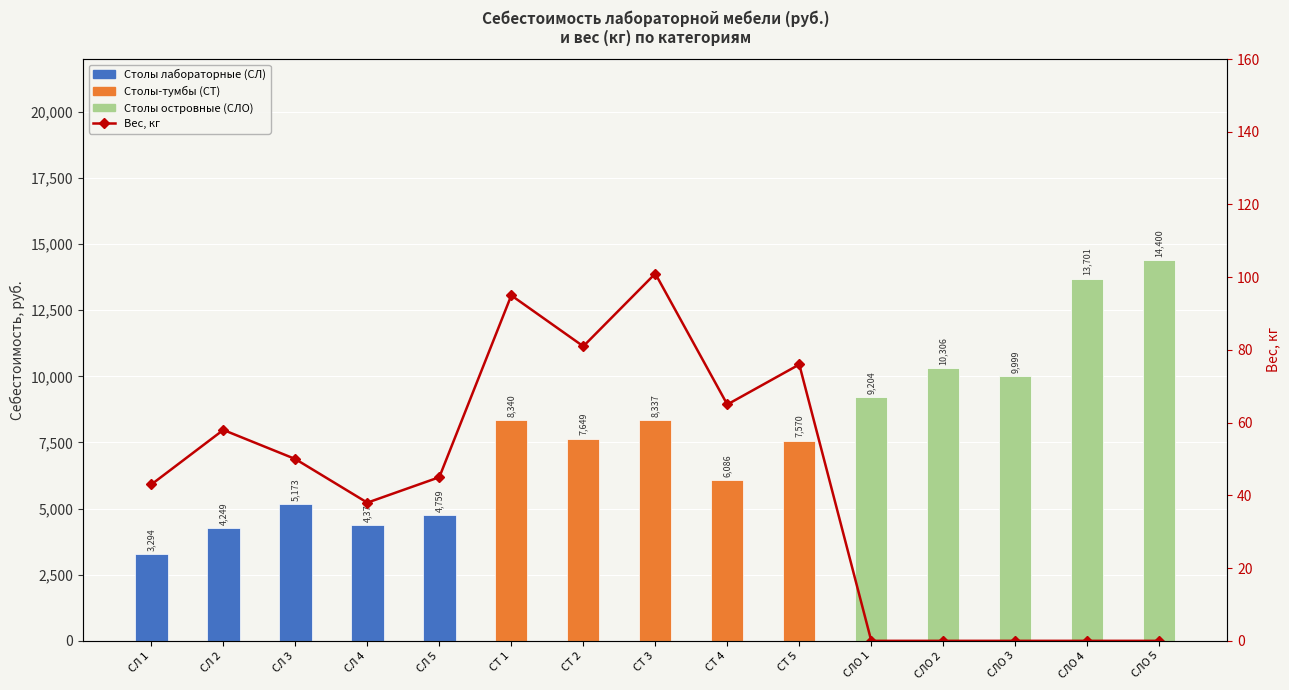

Is it true that the value at СЛ 4 is 38?

True